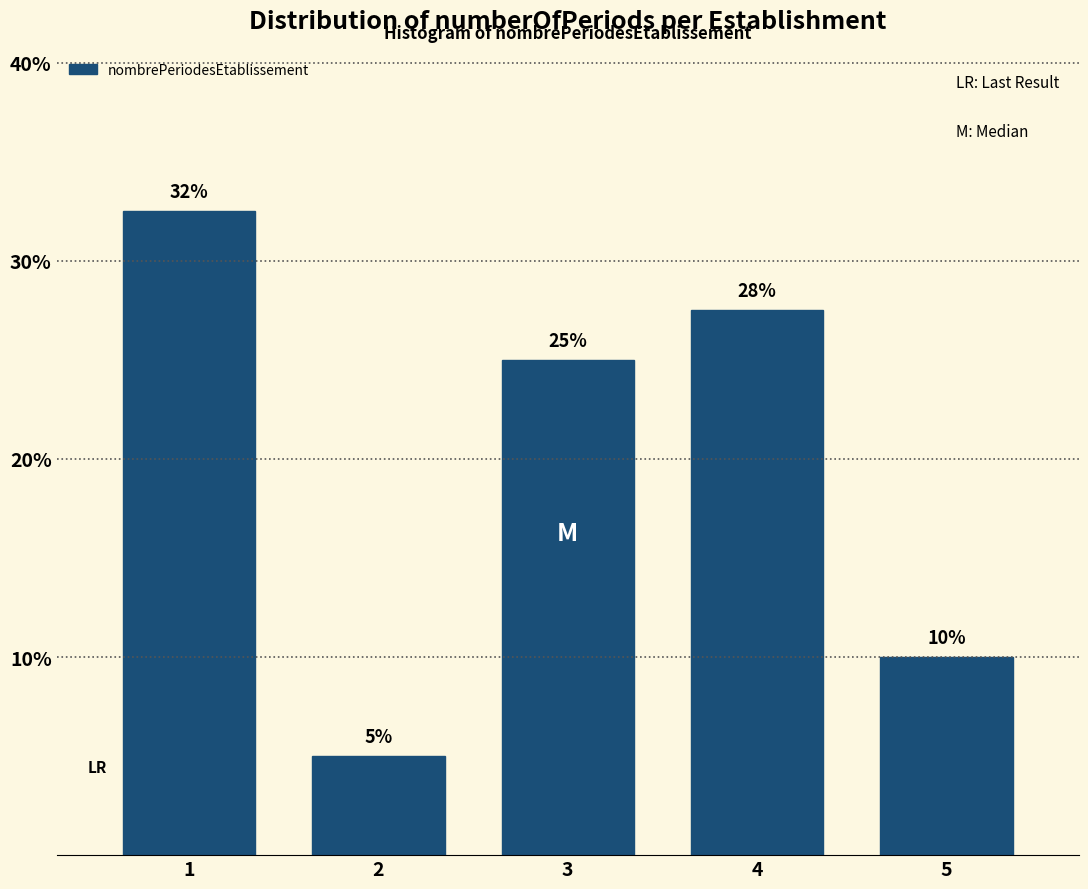

What is the ratio of the value at 2 to the value at 5?

0.5